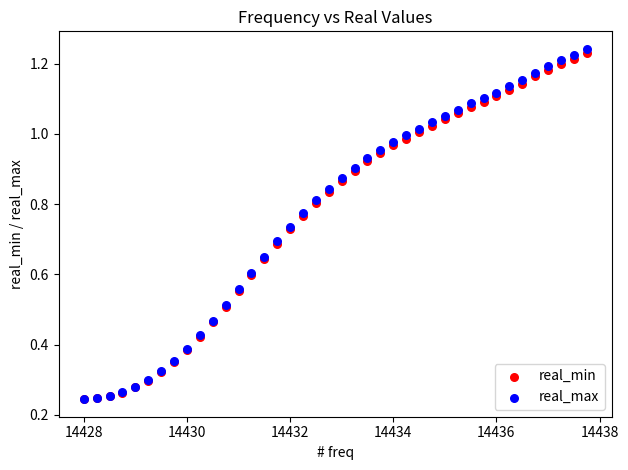

Which series has the largest Y range (max minus min)?

real_max